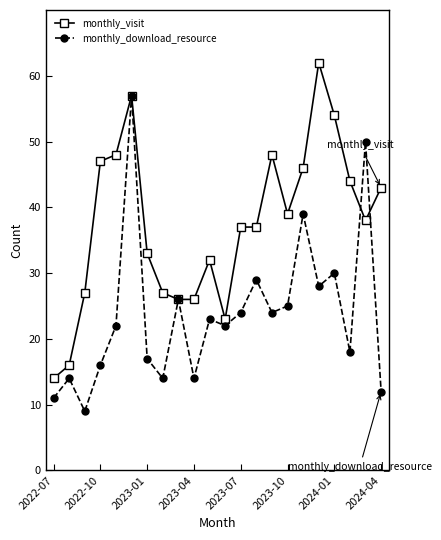

What are all the series names shown in the legend?

monthly_visit, monthly_download_resource